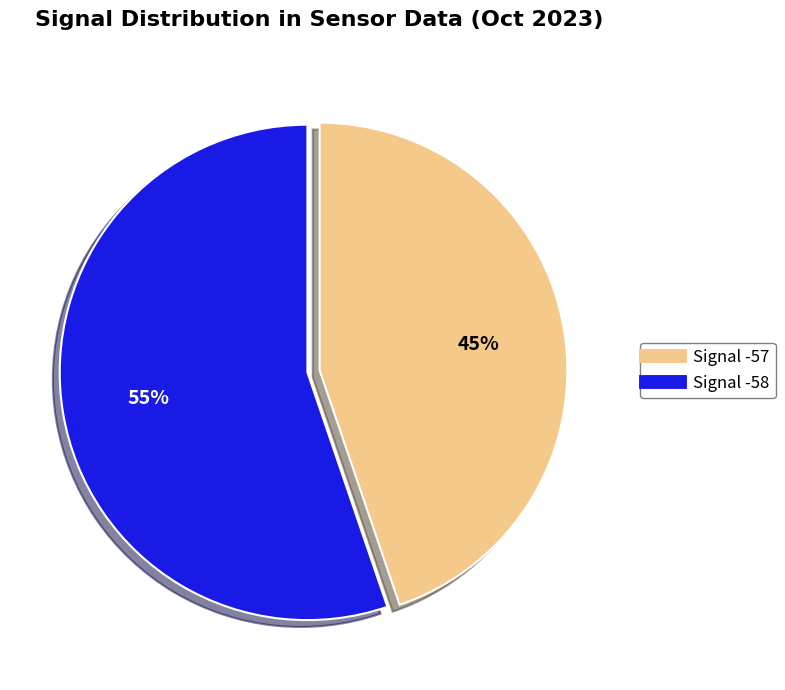

To the nearest percent, what is the average slice percentage?

50%